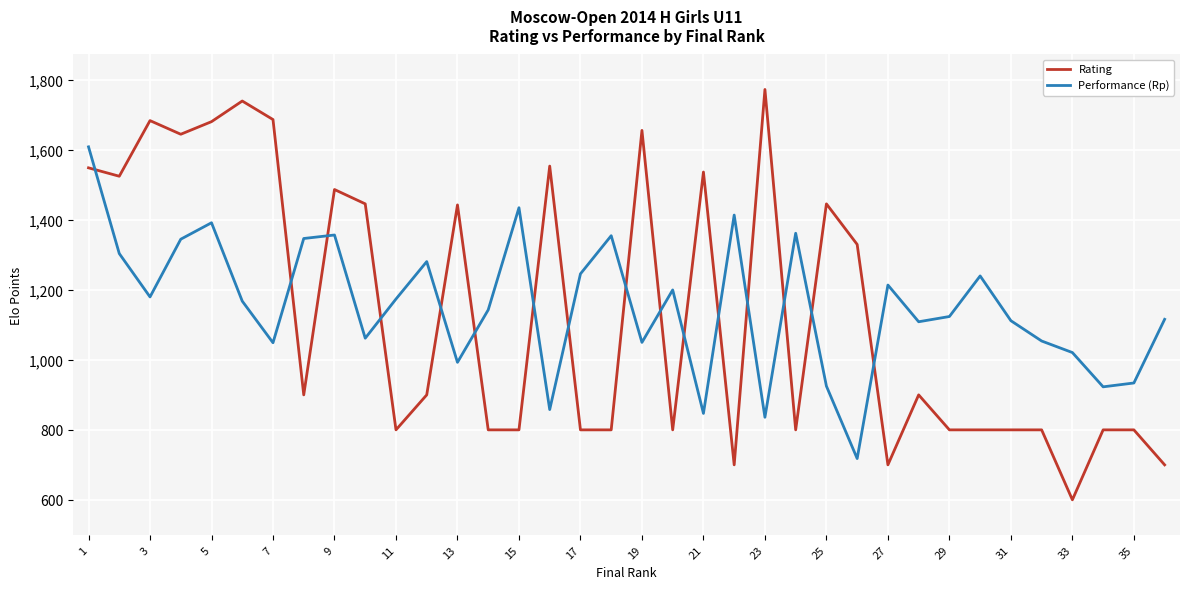

Rank the series by their maximum value, from highest to lowest.

Rating, Performance (Rp)